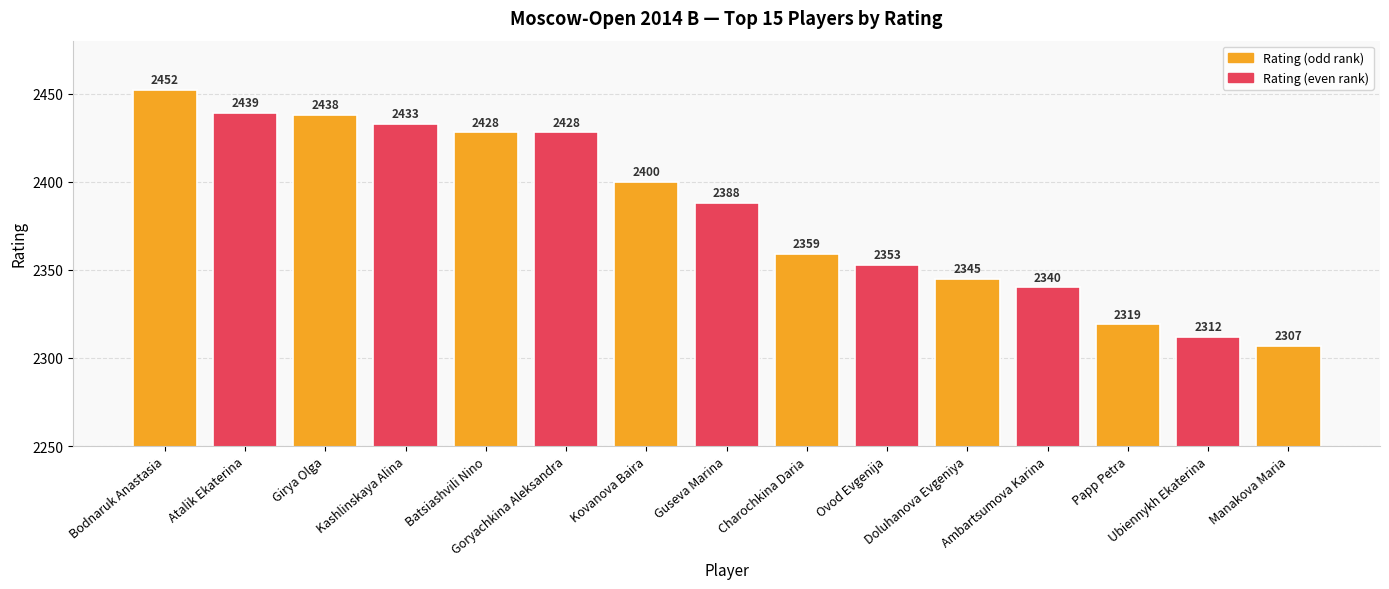

Read the value at Batsiashvili Nino, to the nearest 50.

2450